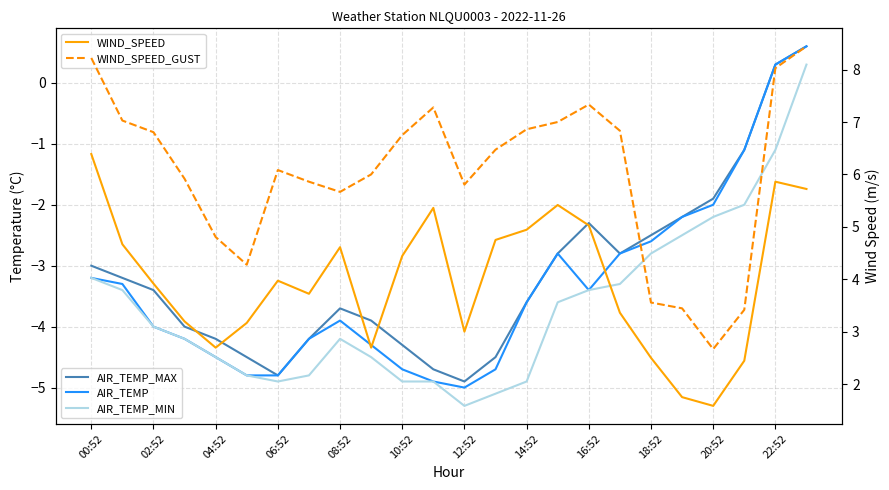

True or false: AIR_TEMP_MIN has a value of -1.1 at 22:52.

True